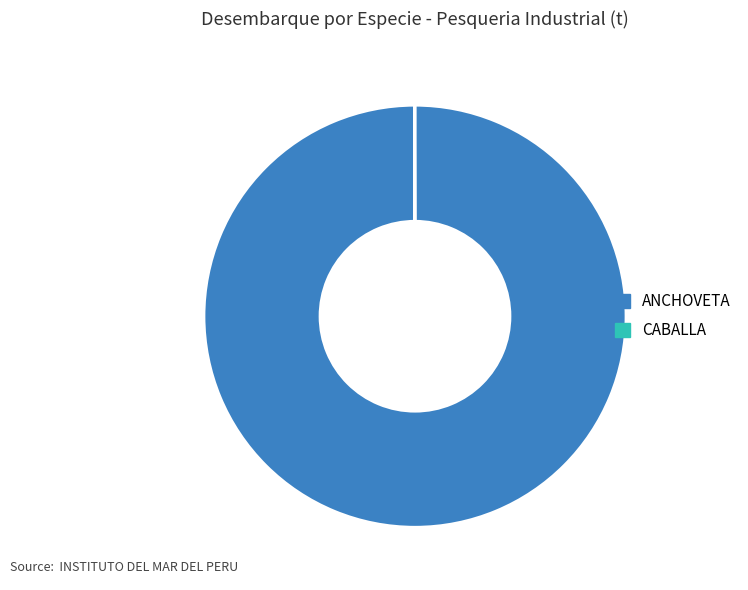

True or false: ANCHOVETA accounts for 93% of the total.

False